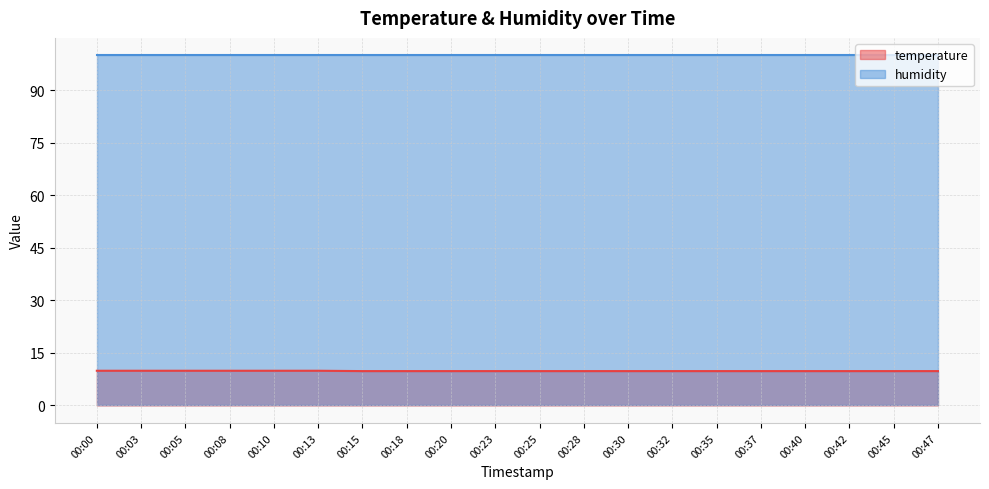

Which label corresponds to the smallest value in the chart?

00:15